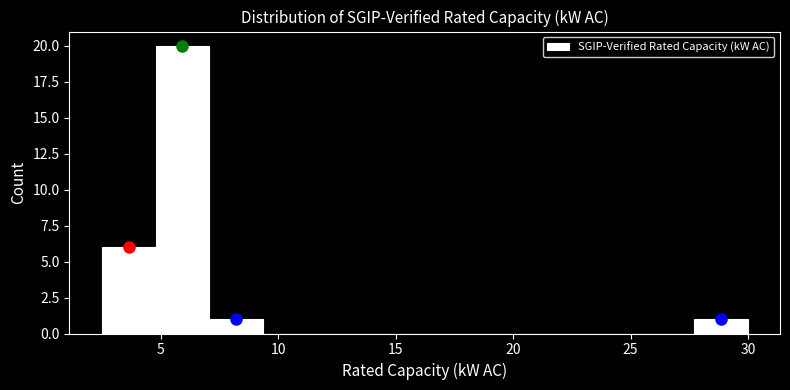

What is the height of the bar covering 5.0 to 7.0 on the x-axis? Neither the bar edges nor the heights are printed on the chart, so give them approximately, as read against the axes.

20